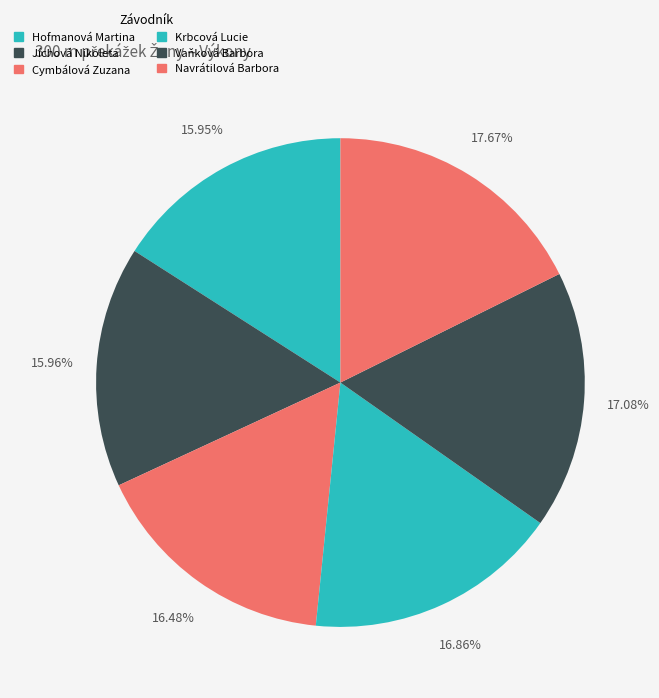

What is the change in value from Vaňková Barbora to Navrátilová Barbora?

+1.6